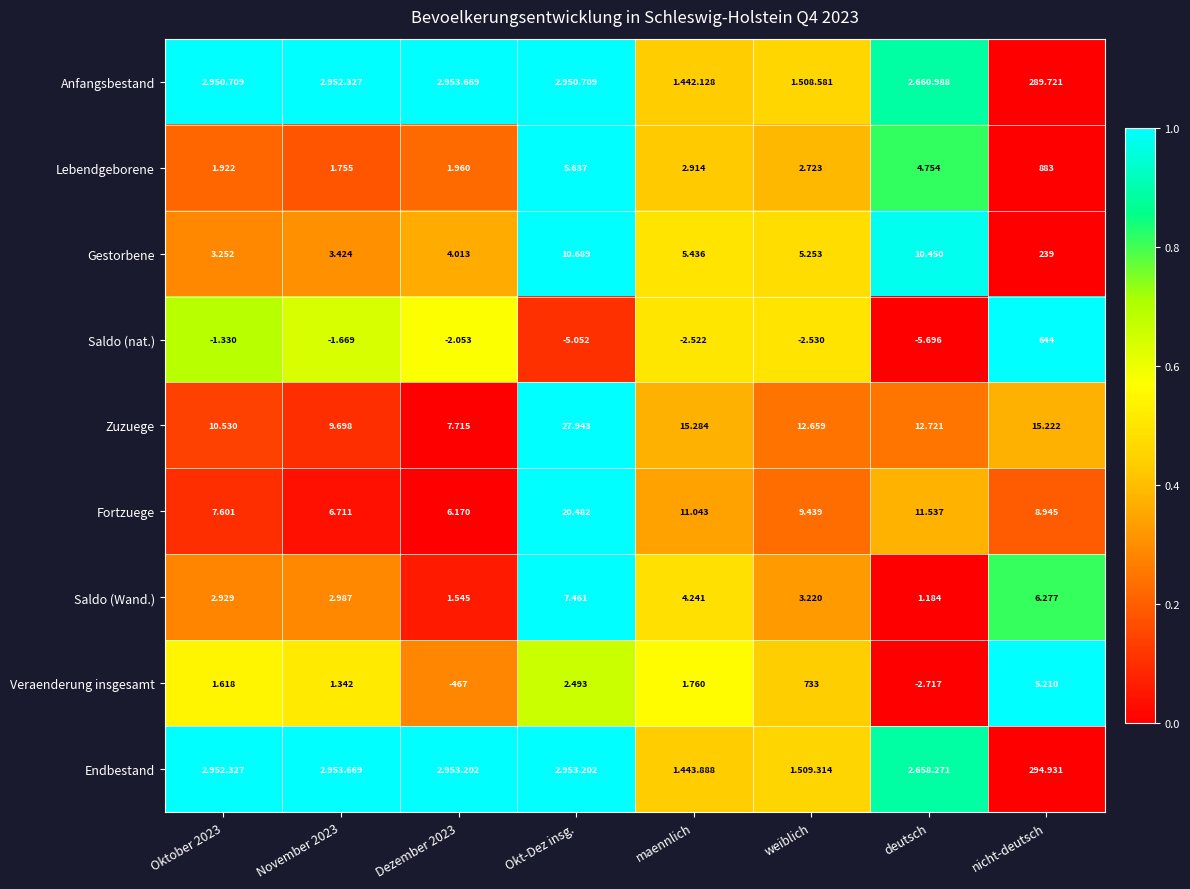

Which series has the largest total across all categories?

Anfangsbestand